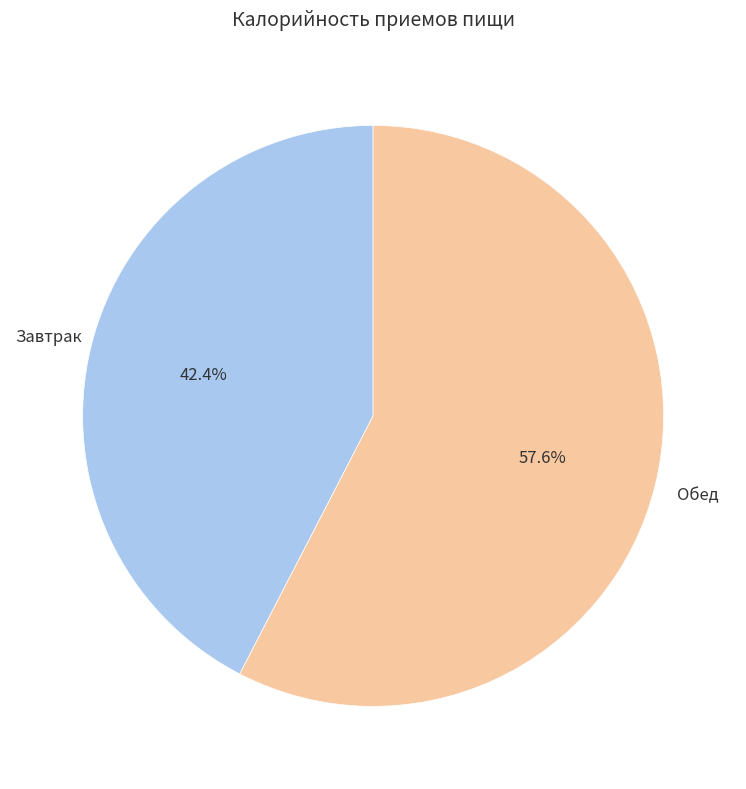

What is the total percentage of Завтрак and Обед?

100.0%